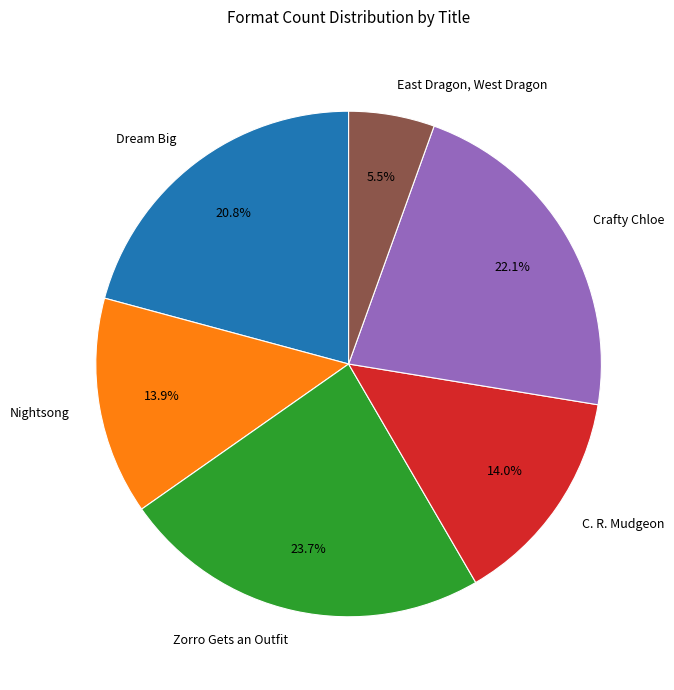

Do Dream Big and Zorro Gets an Outfit together represent more than half of the pie?

No